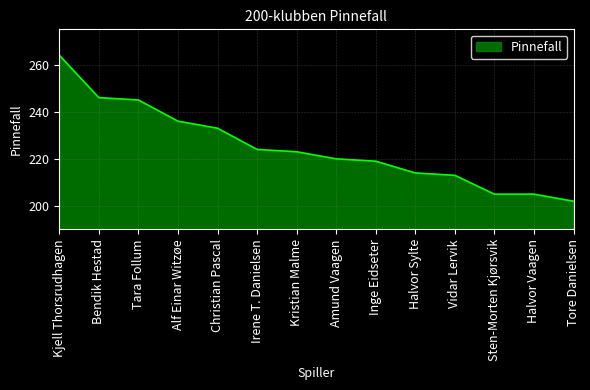

Reading left to right, what are all the values shown in this chart?

264	246	245	236	233	224	223	220	219	214	213	205	205	202